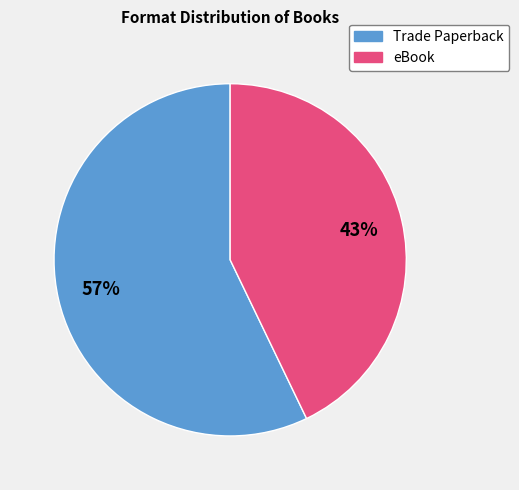

To the nearest percent, what percentage of the pie is eBook?

43%